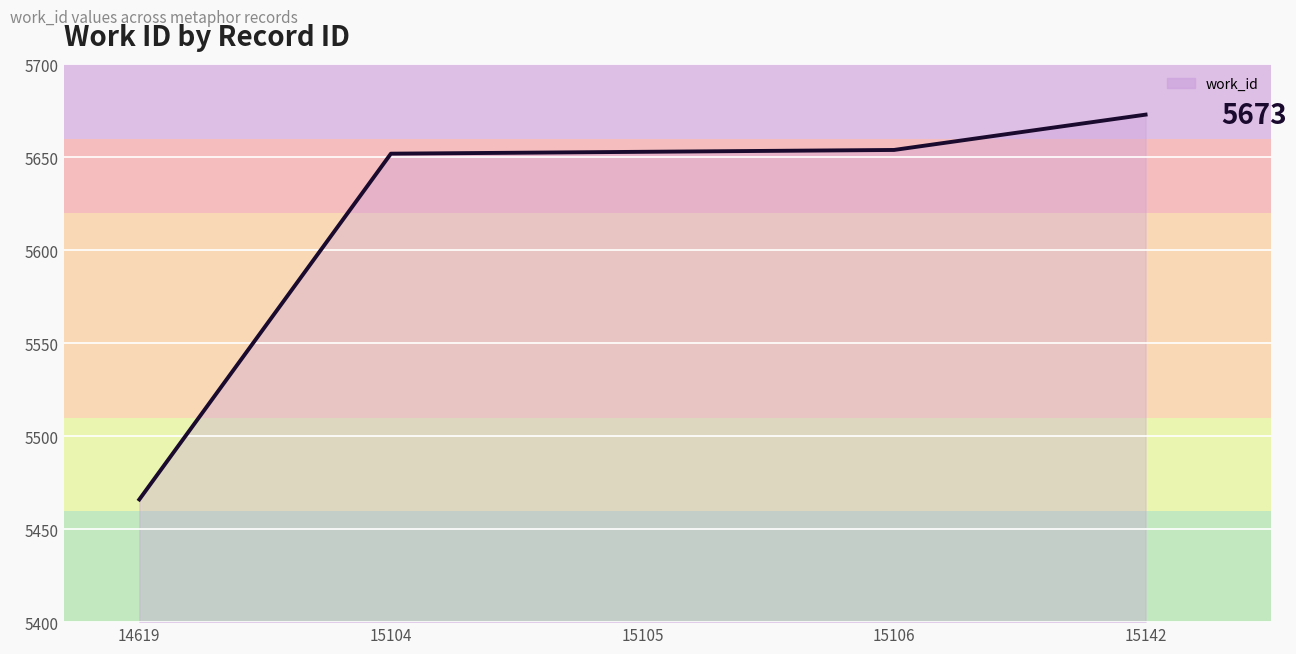

How many lines are shown in the chart?

1